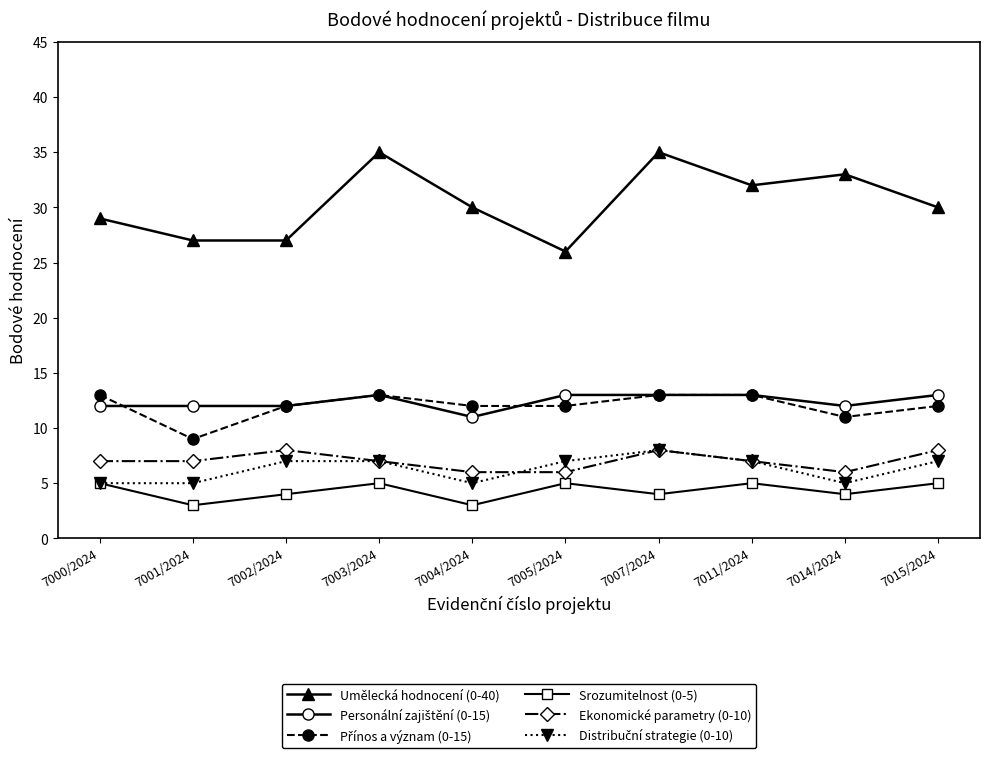

True or false: Ekonomické parametry (0-10) and Srozumitelnost (0-5) intersect in this chart.

False